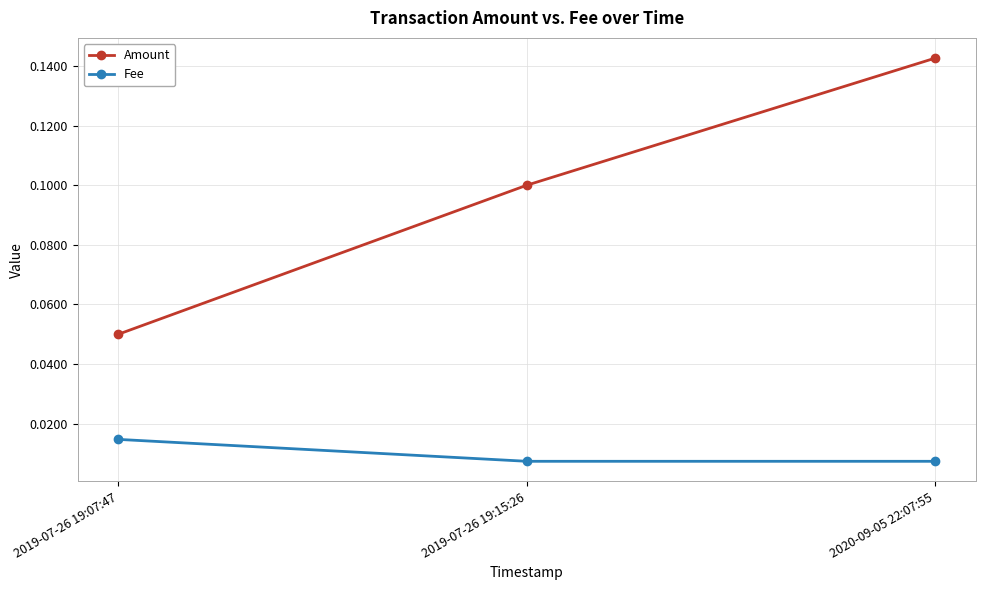

At which category is the sum across all series the highest?

2020-09-05 22:07:55